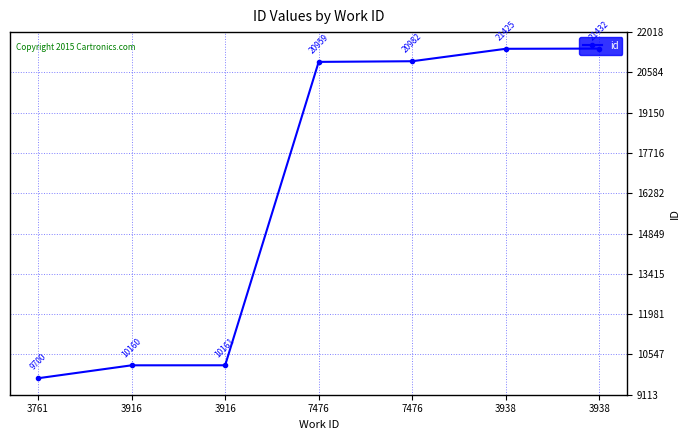

True or false: the data shows 15790 at 3916.

False